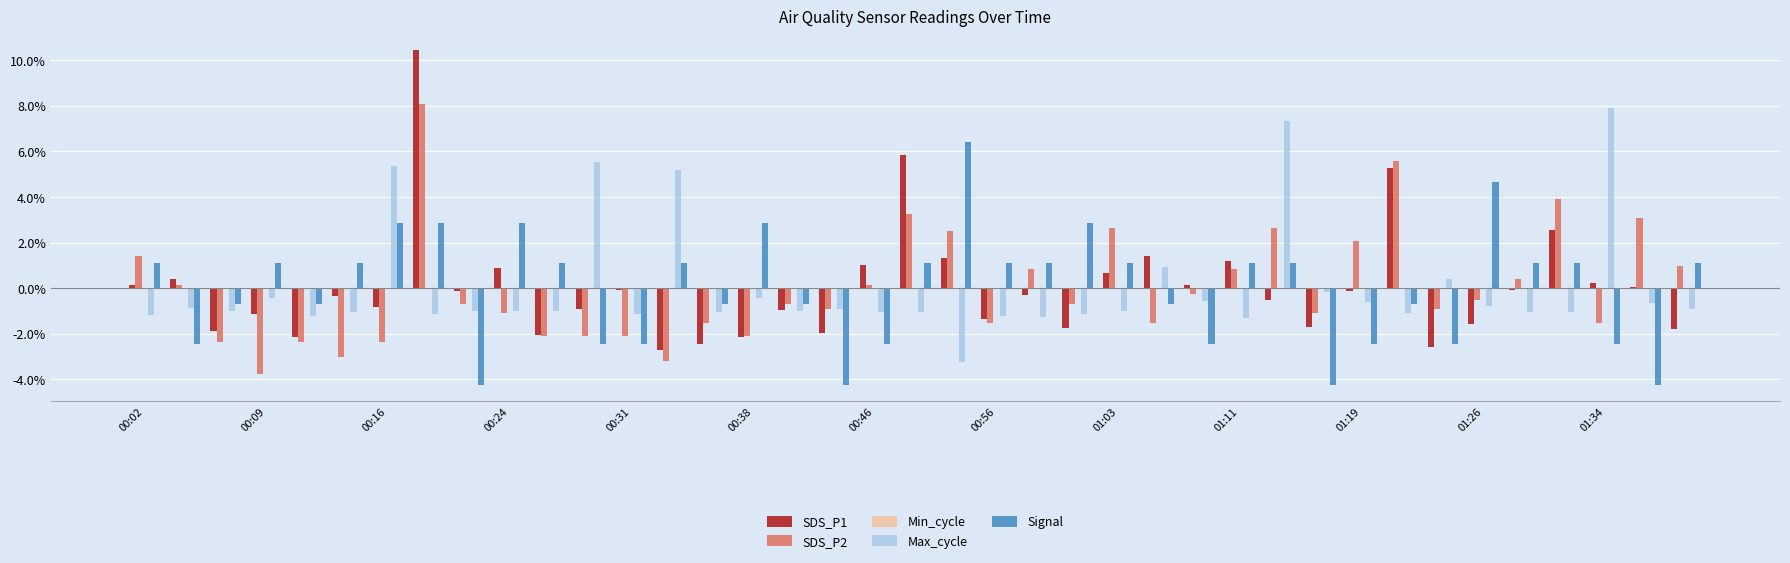

What is the difference between the second highest and minimum values in the SDS_P1 series?

8.6